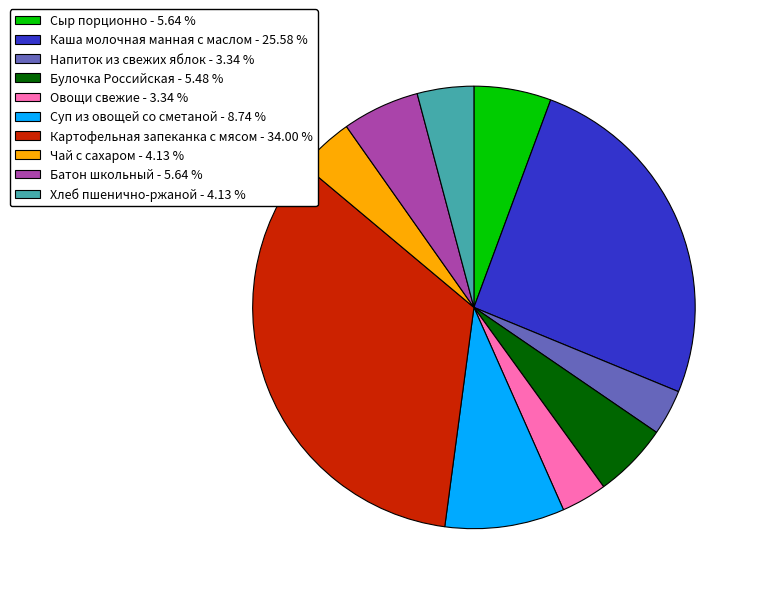

Count the number of slices in the pie.

10